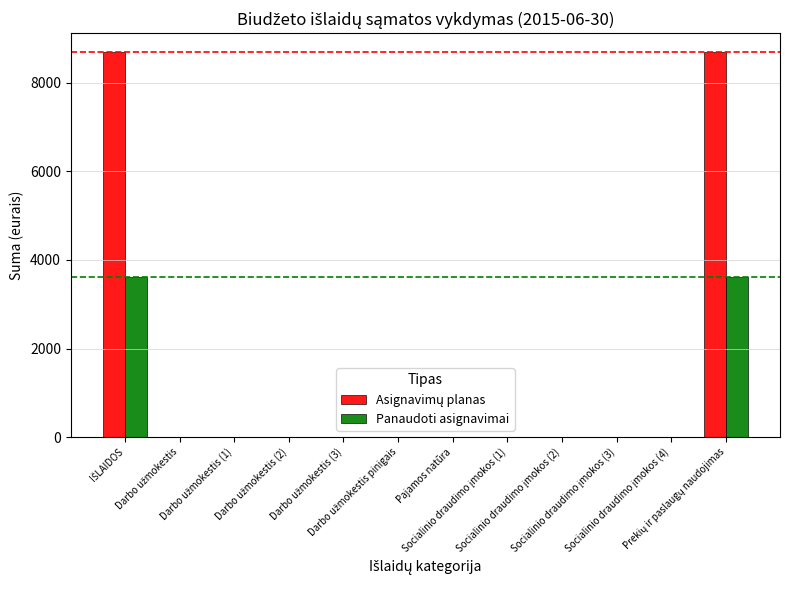

How many data points in Panaudoti asignavimai are above 0?

2